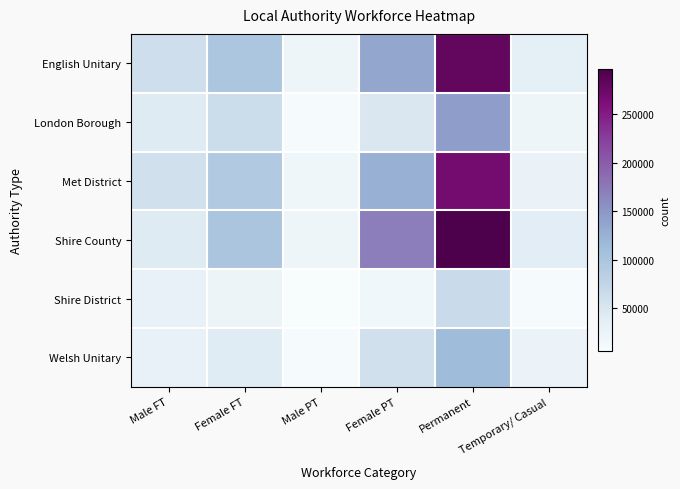

What is the difference between the highest and lowest values at Female FT?

75700